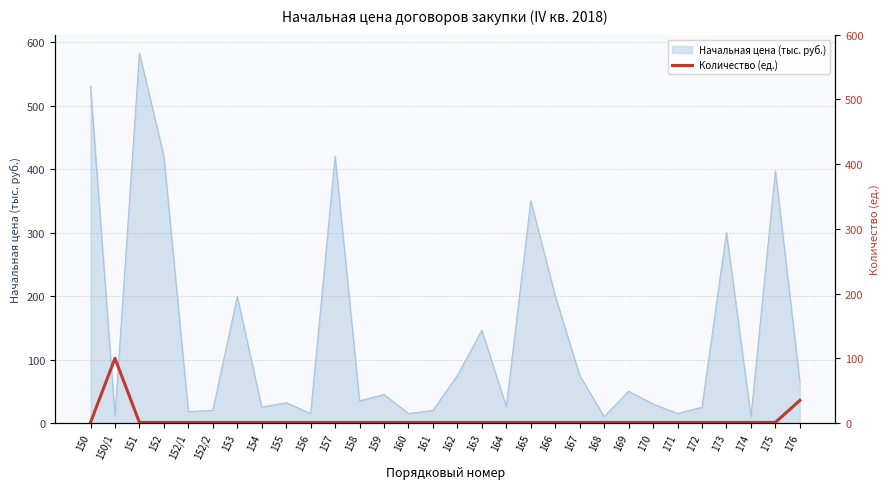

True or false: Начальная цена (тыс. руб.) has a value of 135.0 at 166.

False